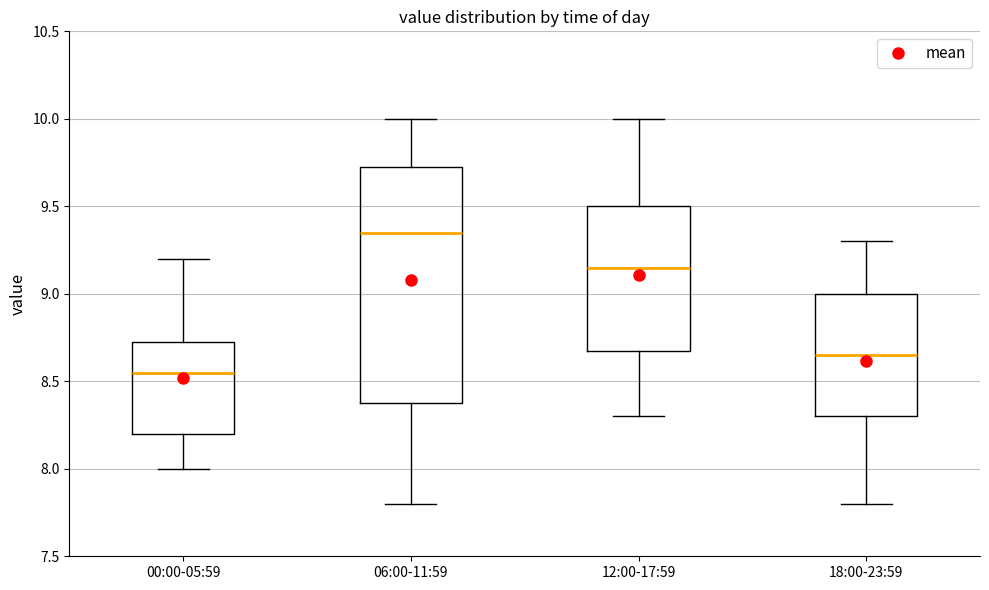

Reading left to right, transcribe this box plot: for each box, give where its median line is, the range the box spans, and where its two whiskers end, as read against the y-axis. The values are not printed on the chart, so give them approximately, as read against the axis.

00:00-05:59: median 8.55, box 8.20 to 8.75, whiskers 8.00 to 9.20
06:00-11:59: median 9.35, box 8.40 to 9.75, whiskers 7.80 to 10.00
12:00-17:59: median 9.15, box 8.70 to 9.50, whiskers 8.30 to 10.00
18:00-23:59: median 8.65, box 8.30 to 9.00, whiskers 7.80 to 9.30